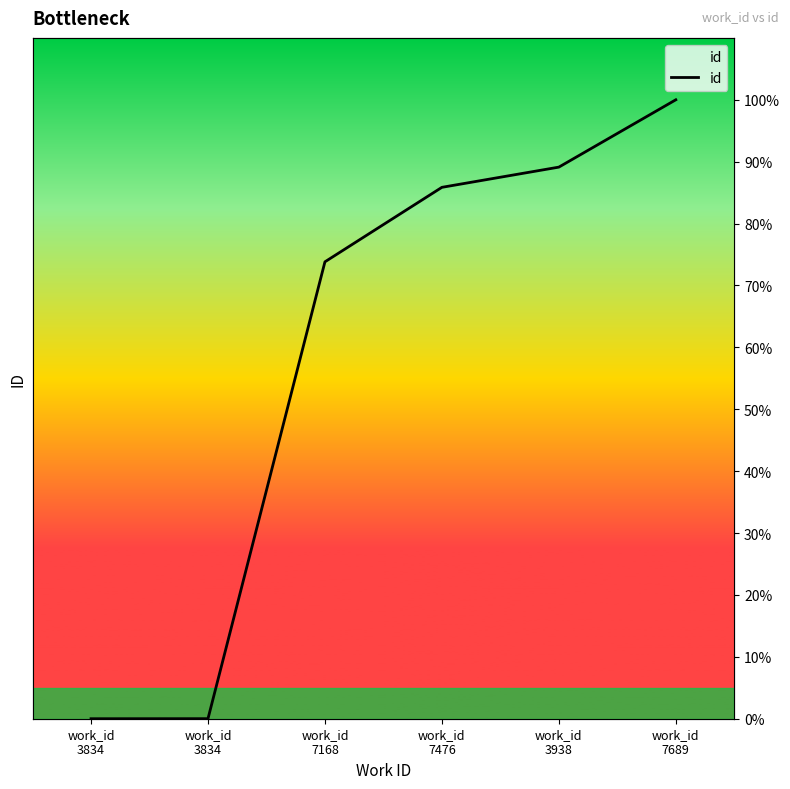

True or false: there are more than 2 points higher than both neighbors.

False